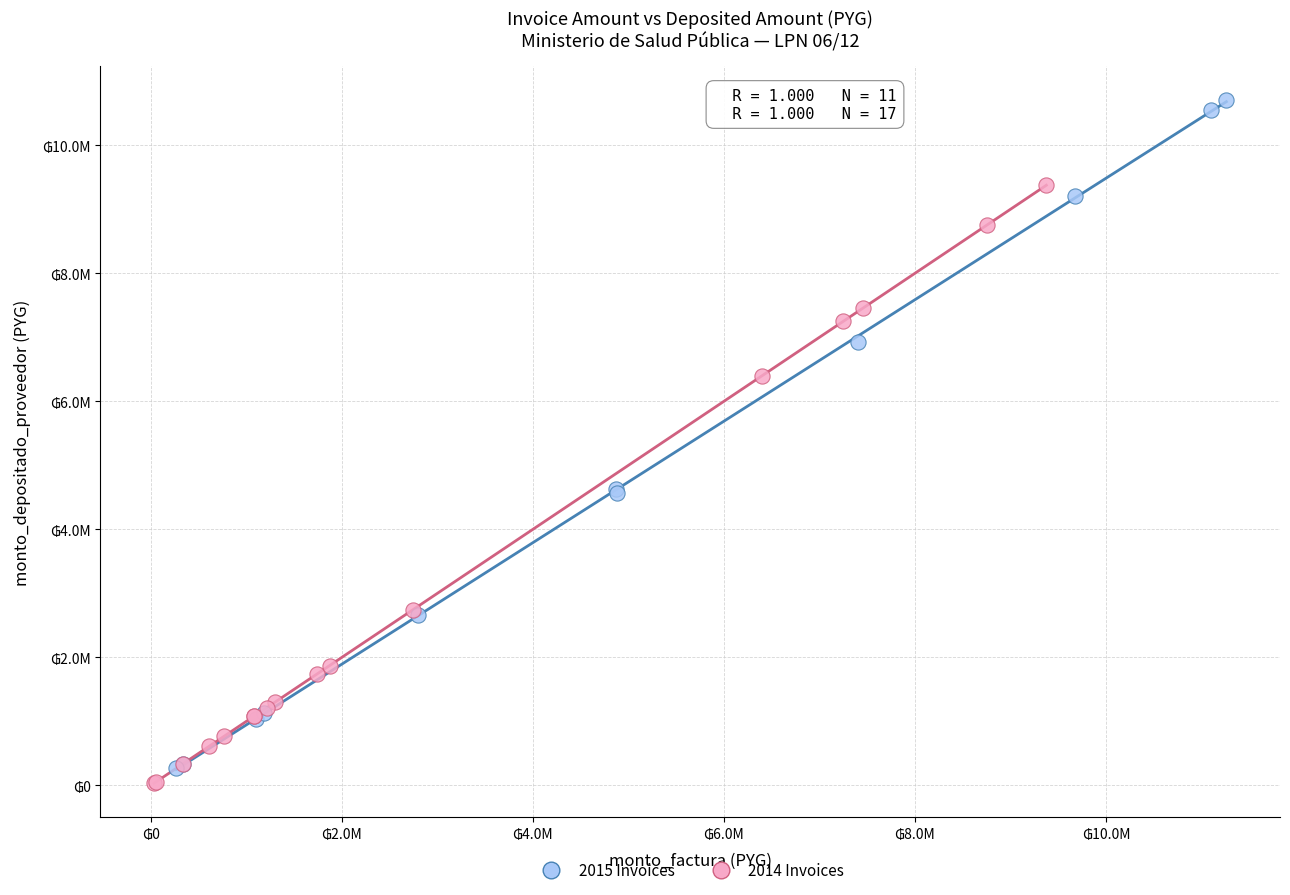

What are all the series names shown in the legend?

2015 Invoices, 2014 Invoices